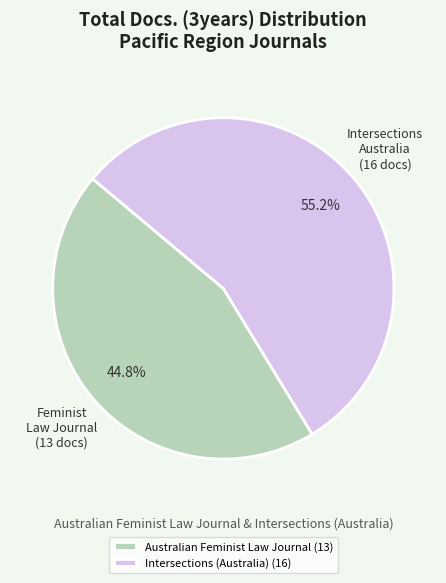

Approximately how many times larger is the value at Australian Feminist Law Journal (13) compared to Intersections (Australia) (16)?

0.8